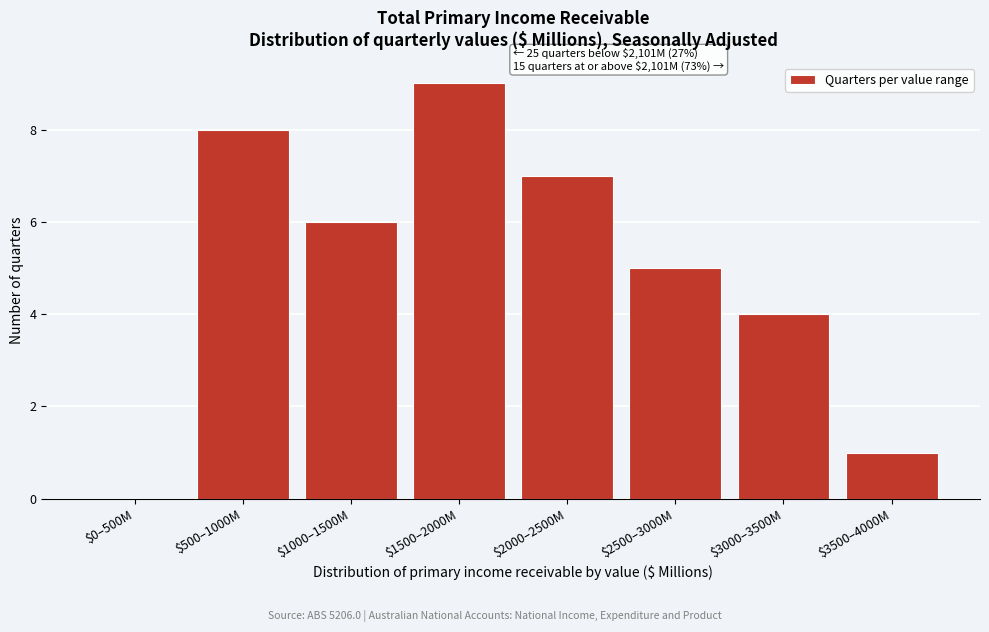

At which category does the chart reach its peak across all series?

$1500–2000M